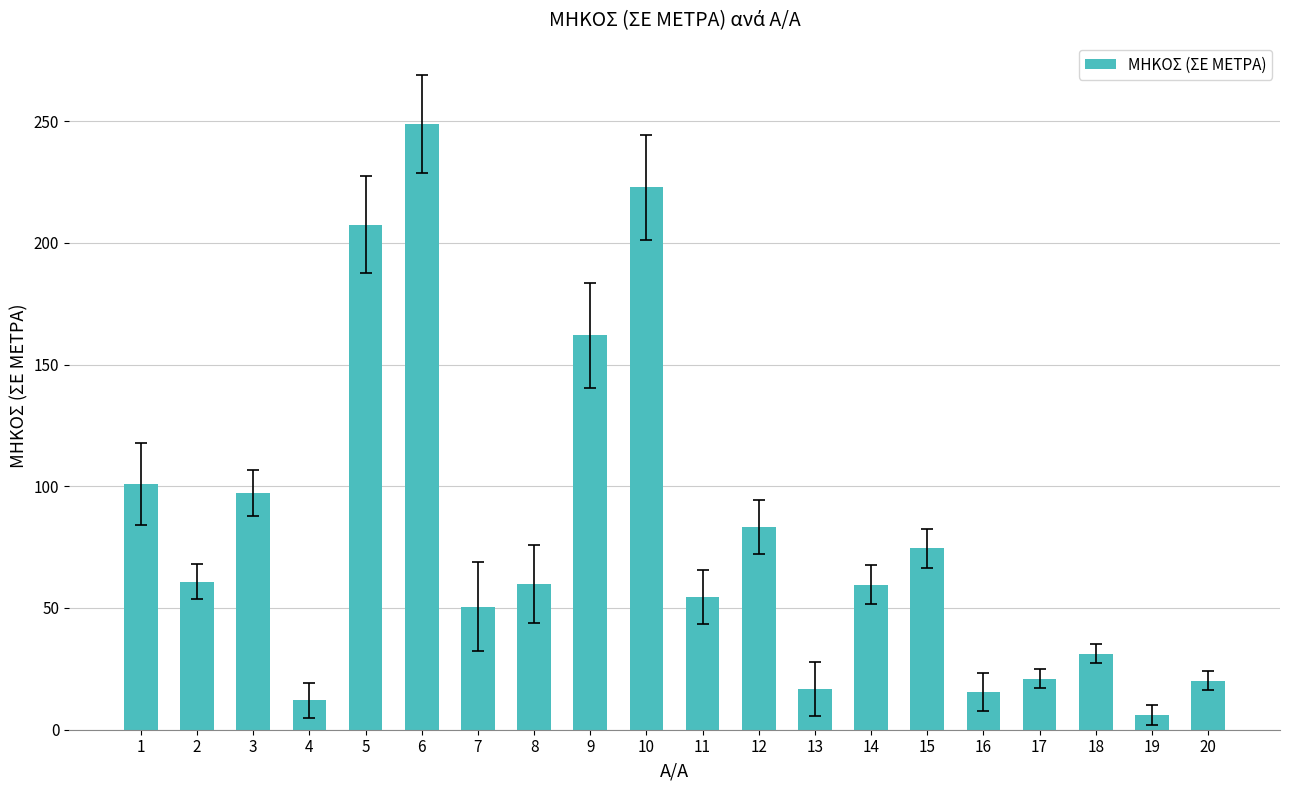

What is the smallest value displayed?

6.0